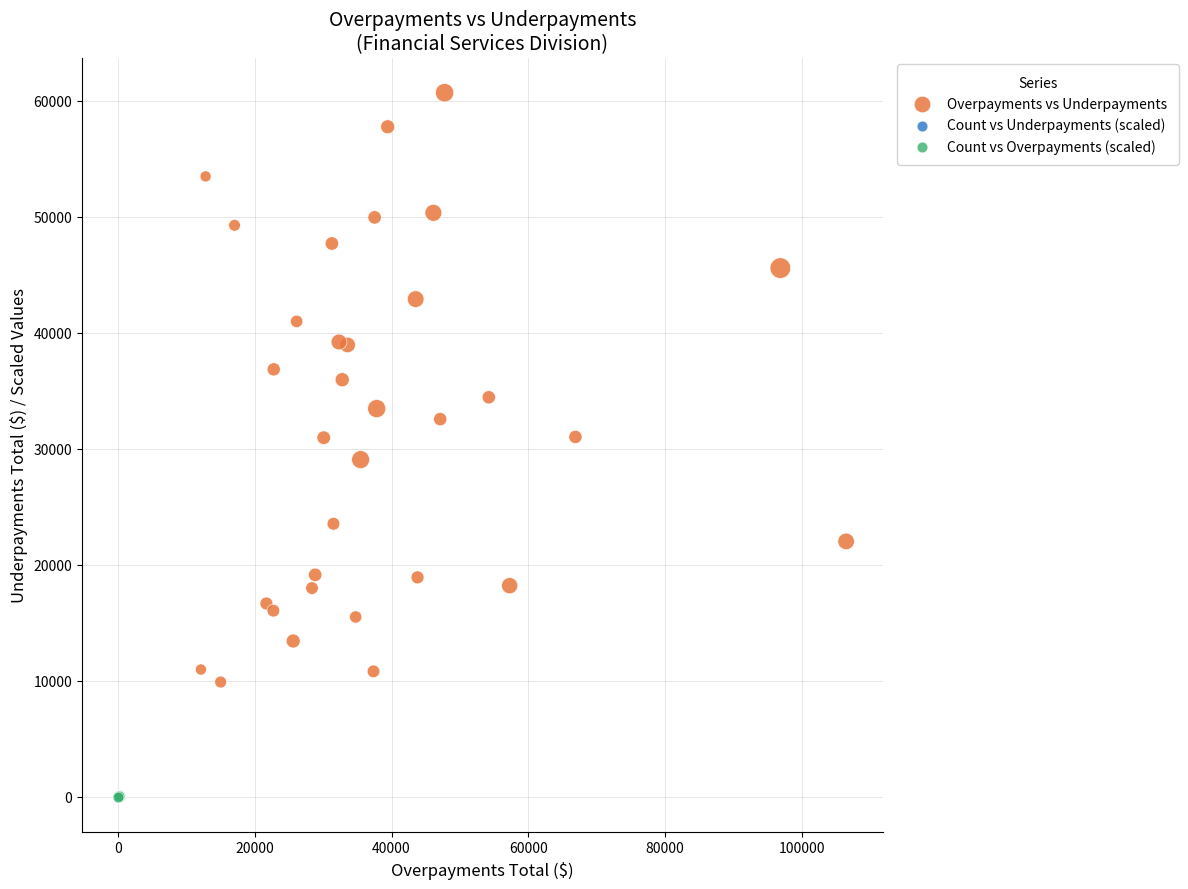

Which series contains the highest Y value?

Overpayments vs Underpayments